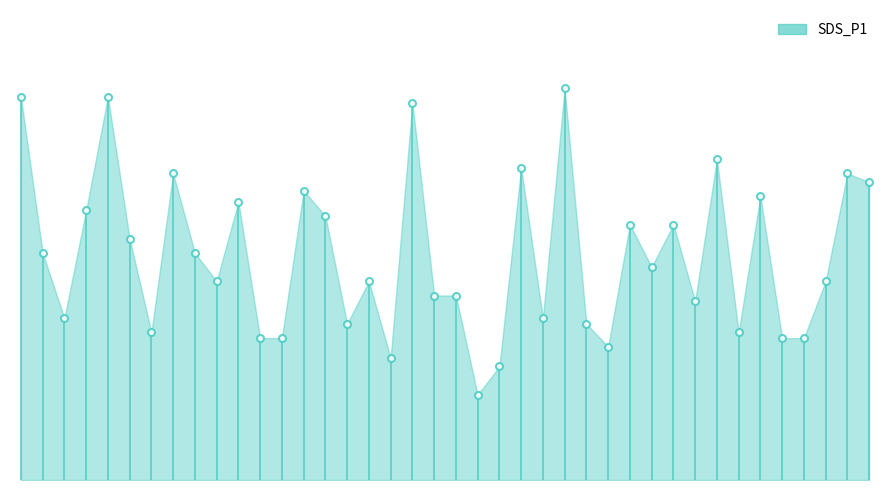

What is the difference between the maximum and minimum values?

1.1